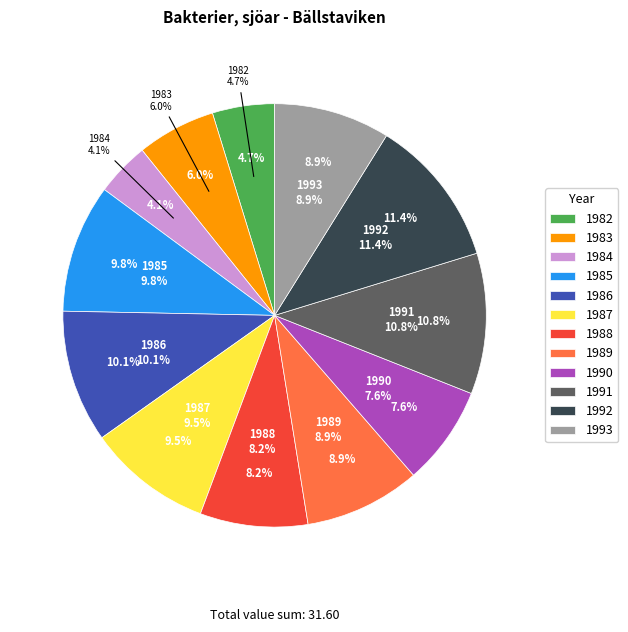

True or false: 1993 accounts for 9% of the total.

True